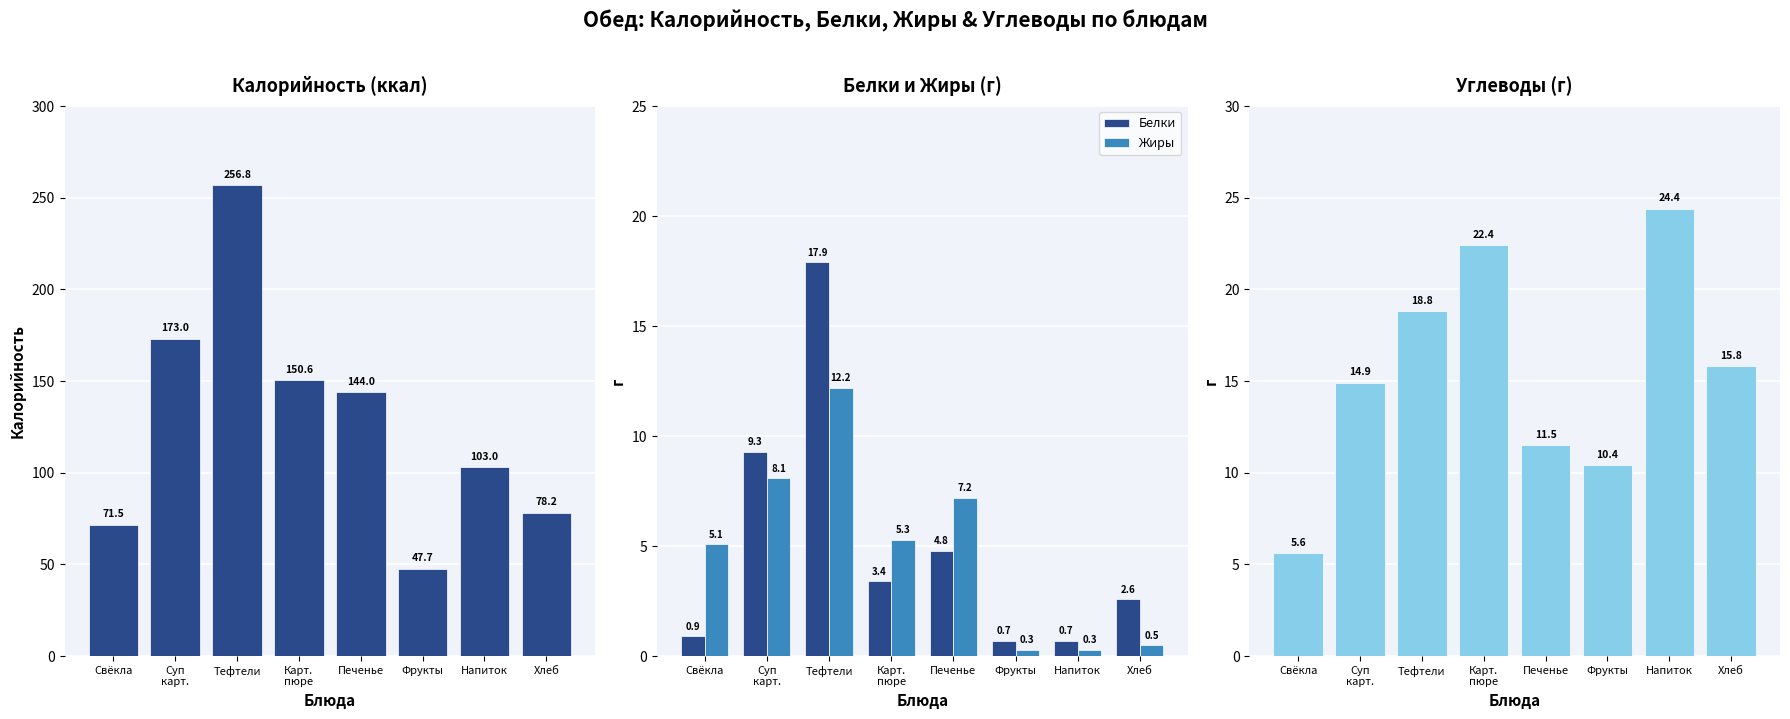

At which label is Углеводы closest to 15?

Суп
карт.